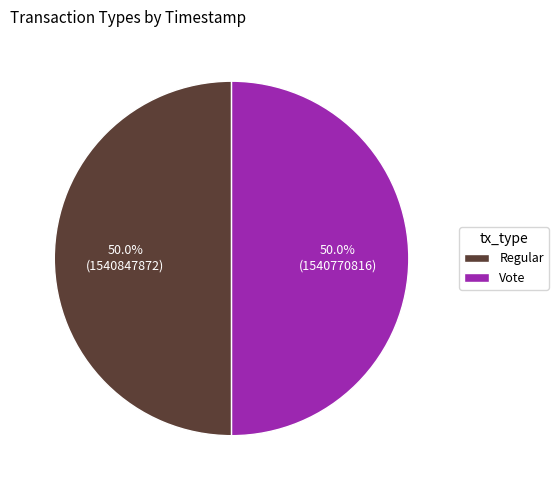

What percentage is the Regular slice, to the nearest percent?

50%